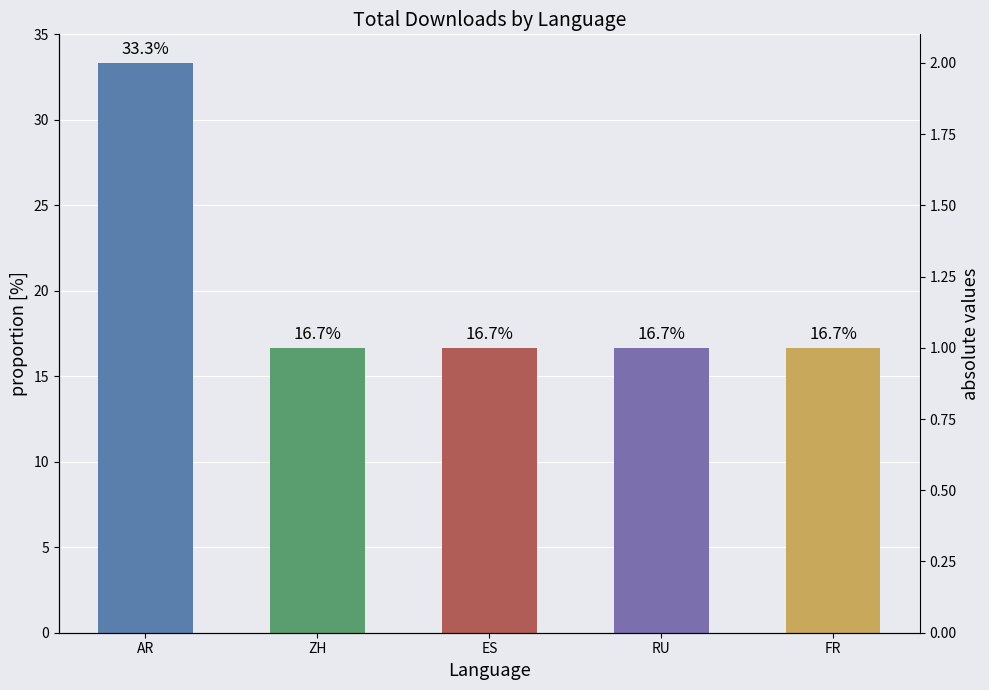

Reading left to right, list all the values displayed in this chart.

33.3	16.7	16.7	16.7	16.7